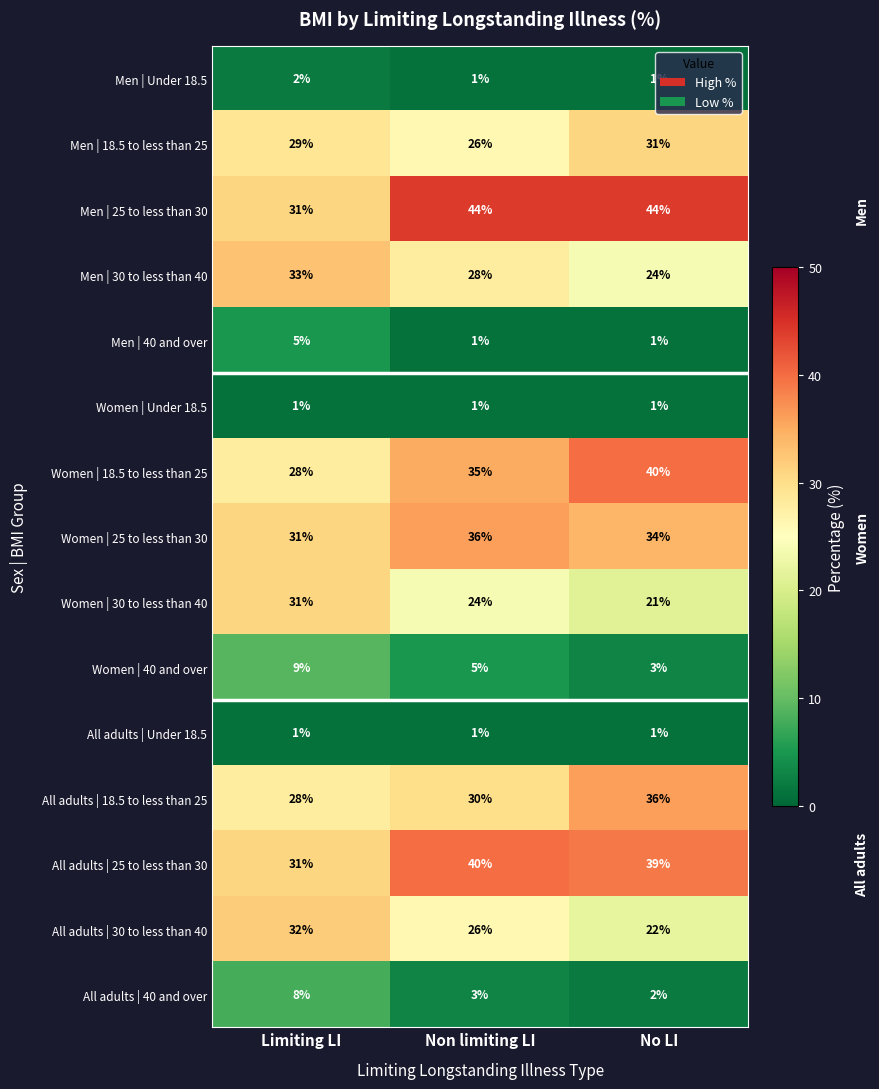

At which label does All adults | 40 and over reach its peak?

Limiting LI